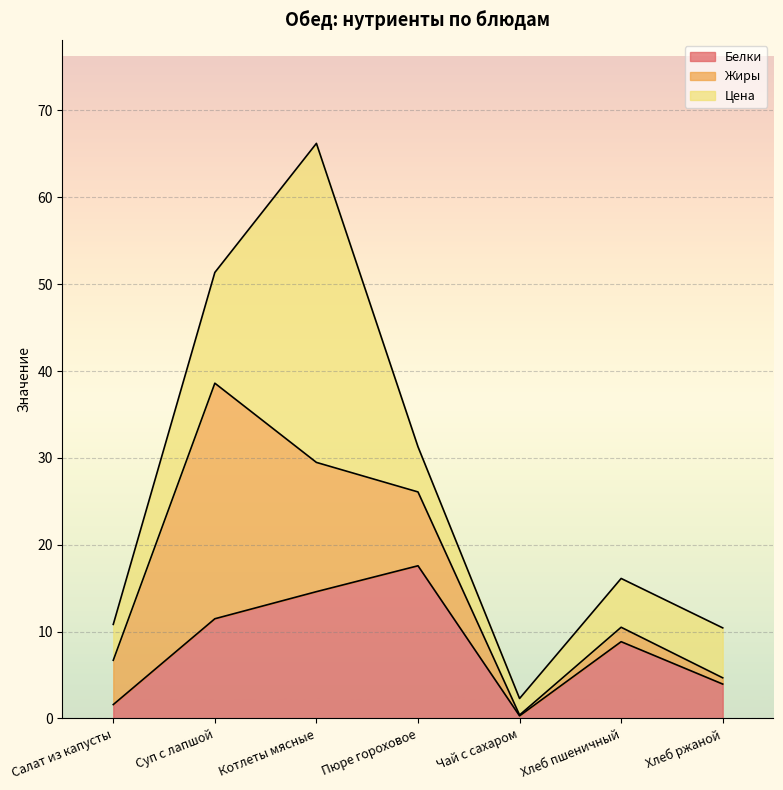

Which series ends up on top after the final intersection of Жиры and Цена?

Цена